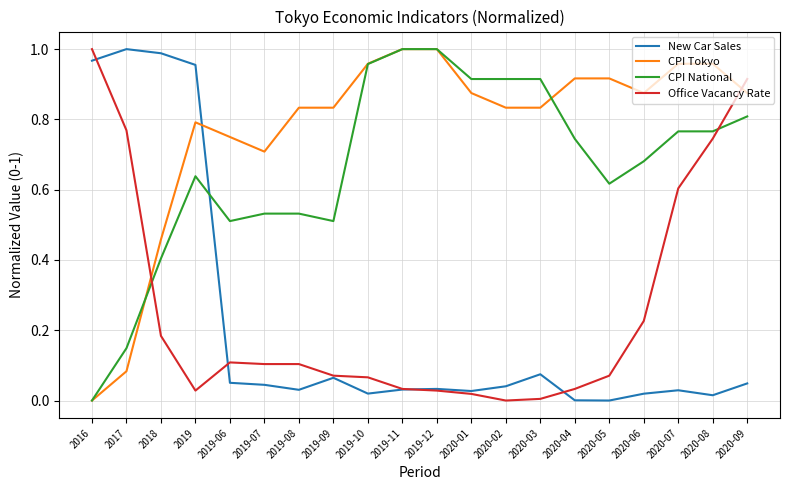

What position from the right is 2020-07?

3